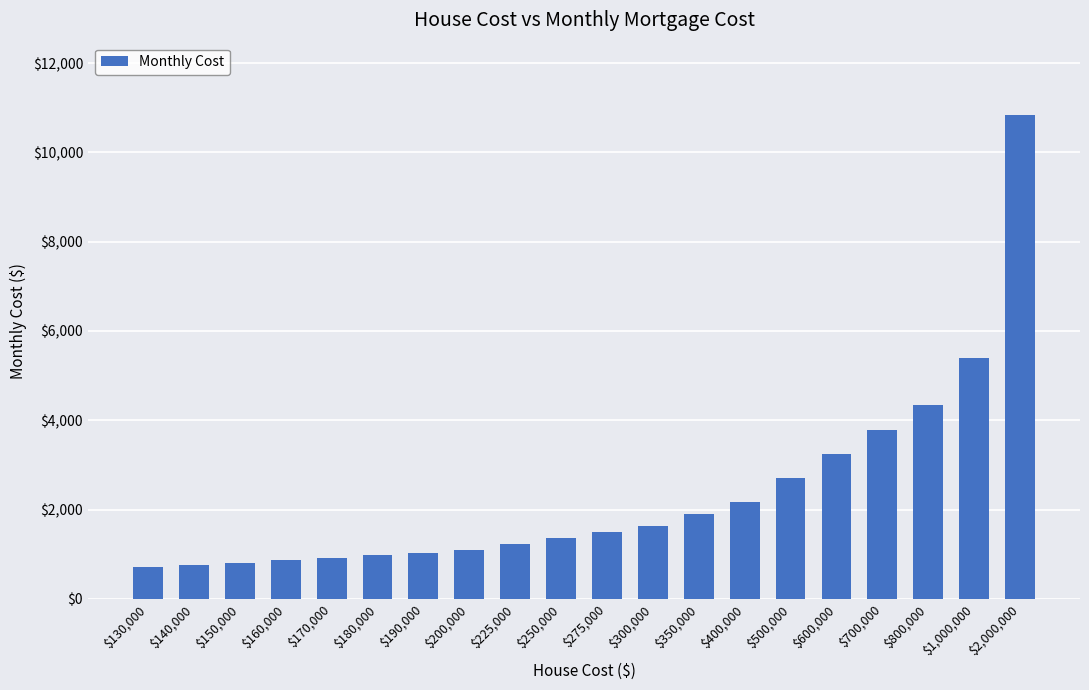

How many categories are shown in the chart?

20